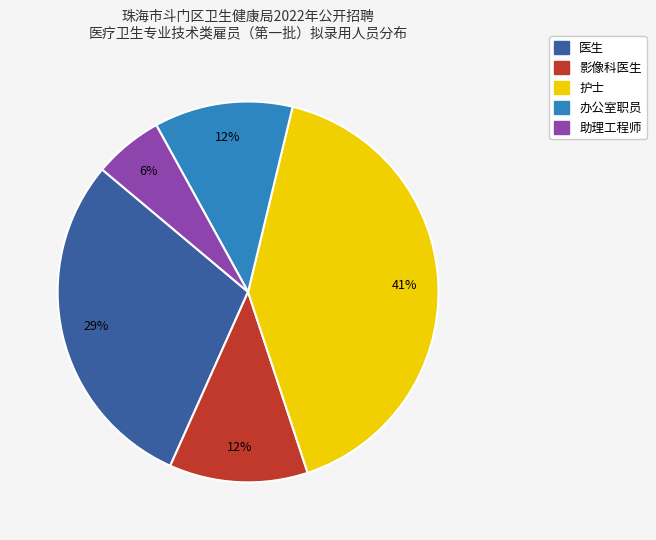

Is it true that 影像科医生 is 12% of the pie?

True